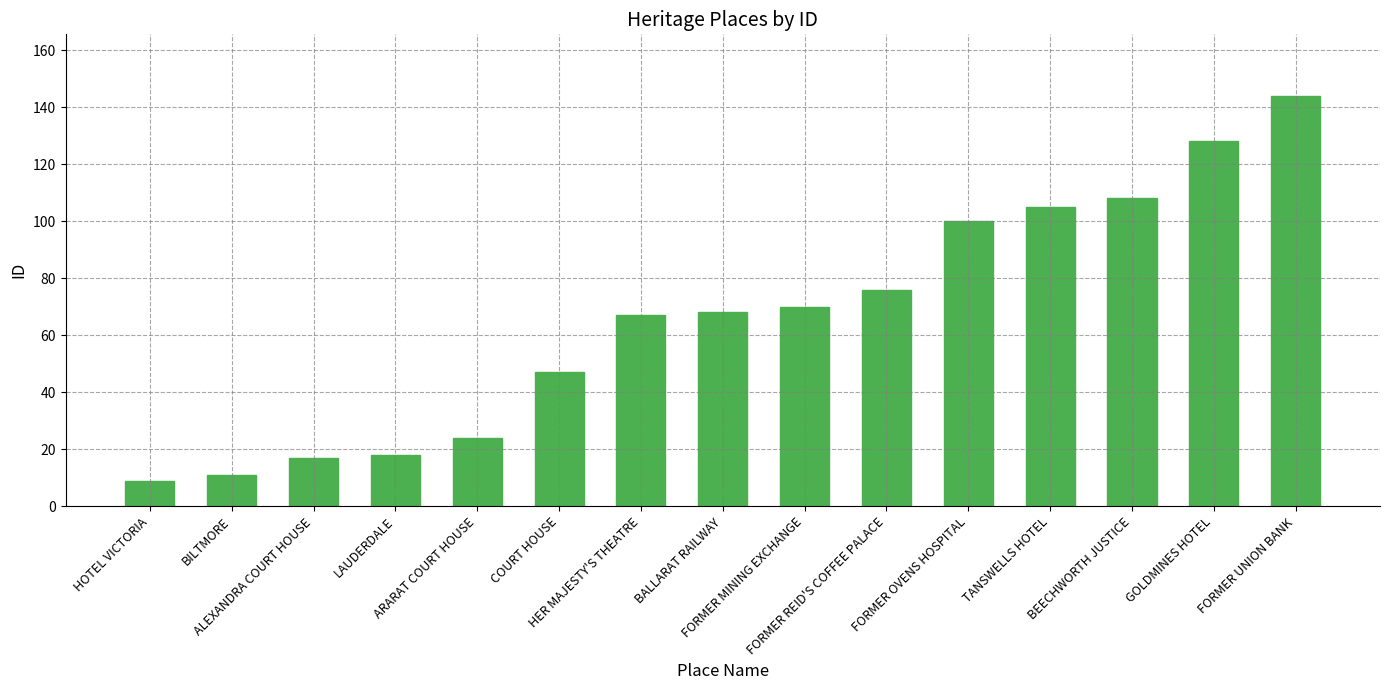

Reading right to left, extract all data points from this chart.

144	128	108	105	100	76	70	68	67	47	24	18	17	11	9